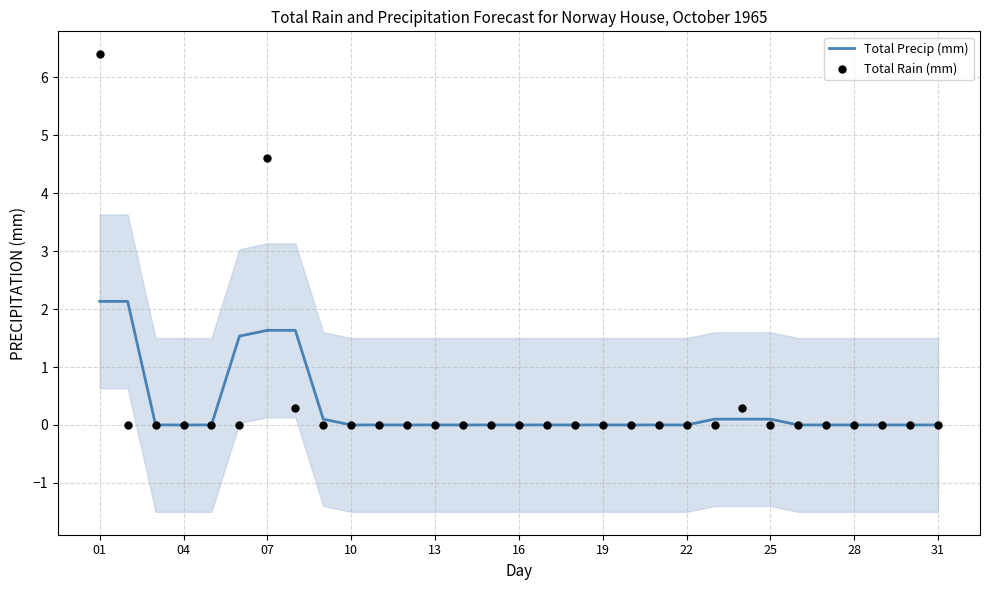

Which series has the largest Y range (max minus min)?

Total Rain (mm)